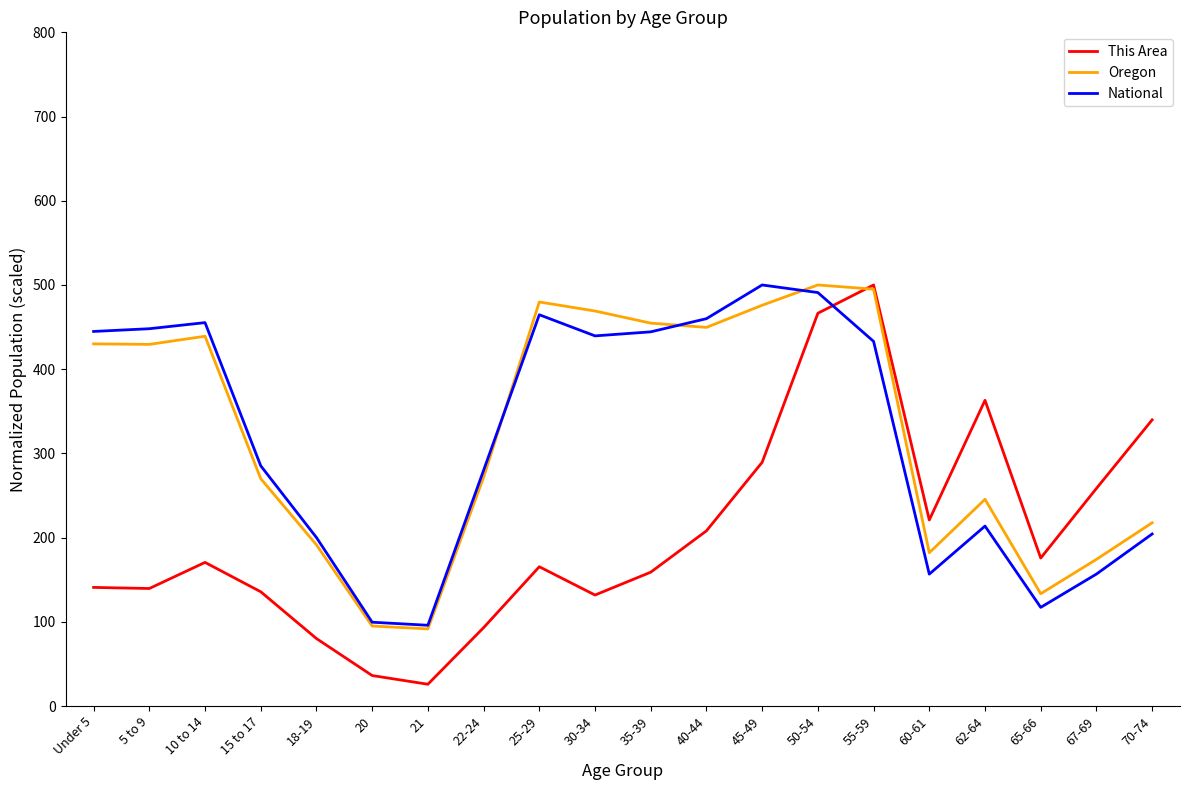

What is the difference between the Oregon values at 35-39 and 18-19?

263.3